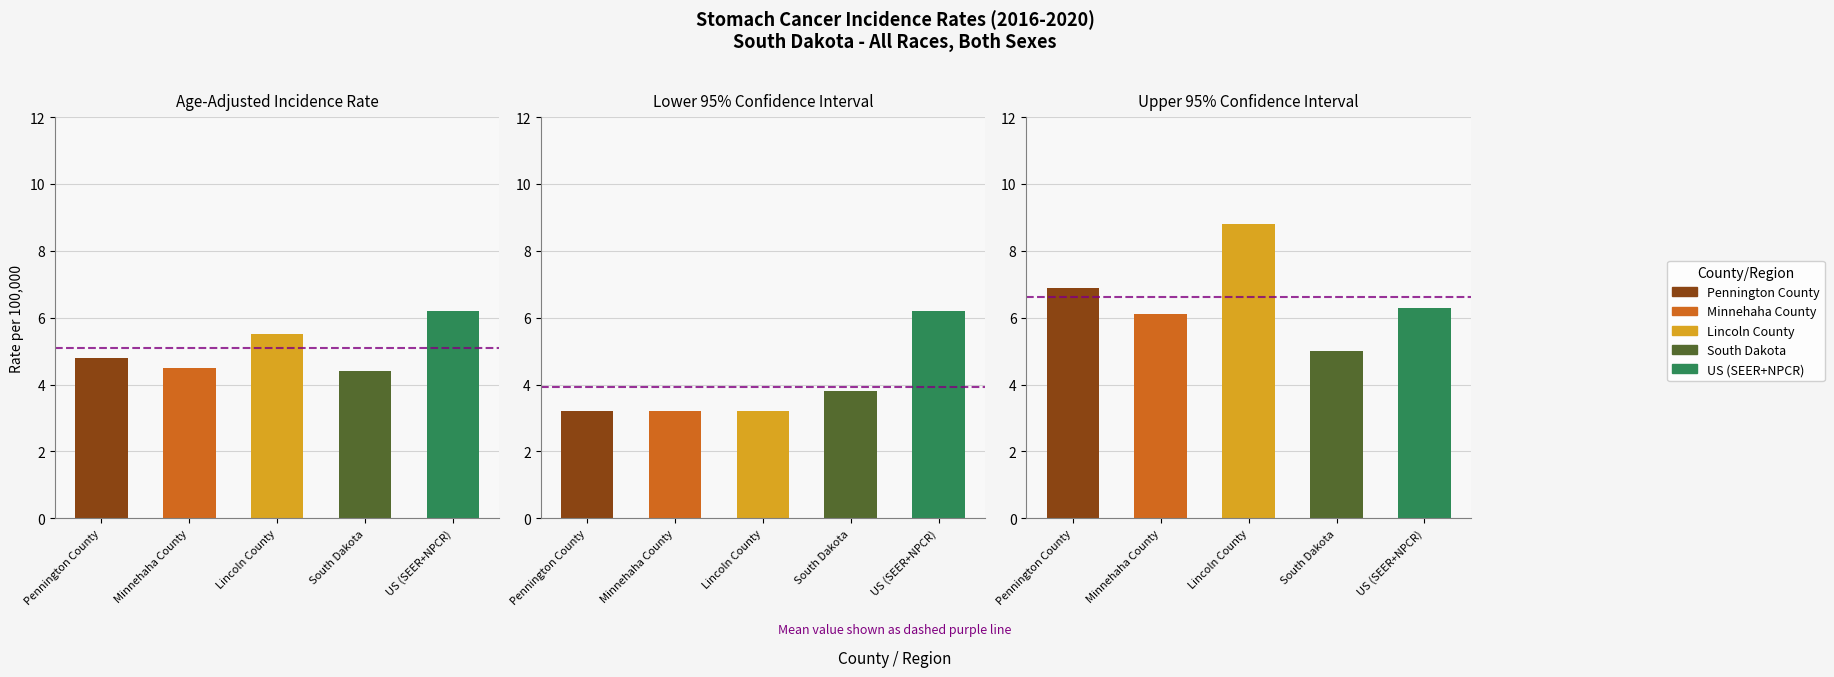

What is the label of the 2nd bar from the right?

Pennington County